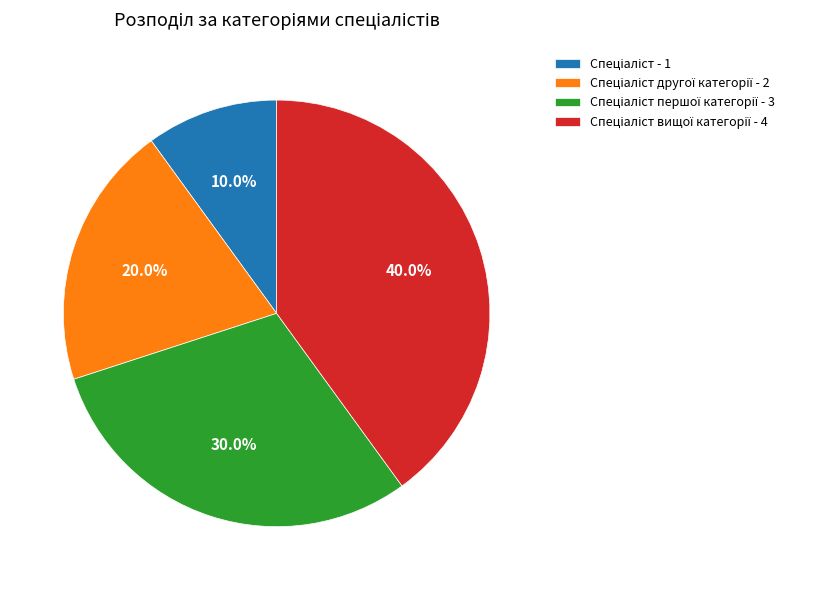

Is there any slice that represents more than half of the pie?

No